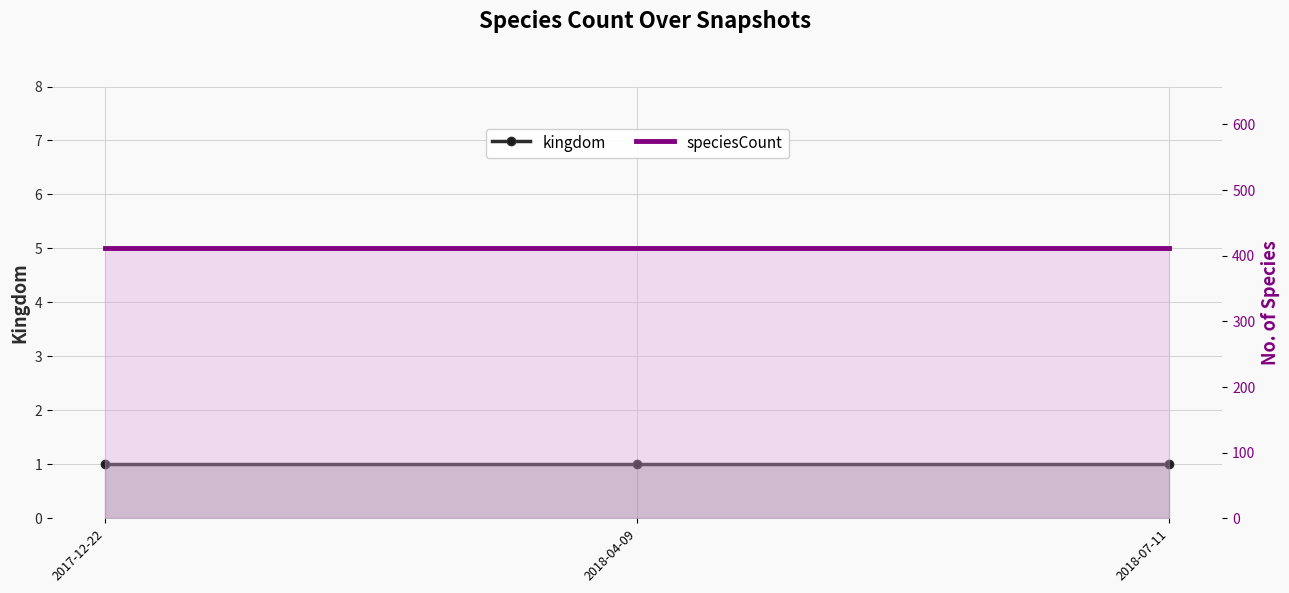

How many categories are shown in the chart?

3